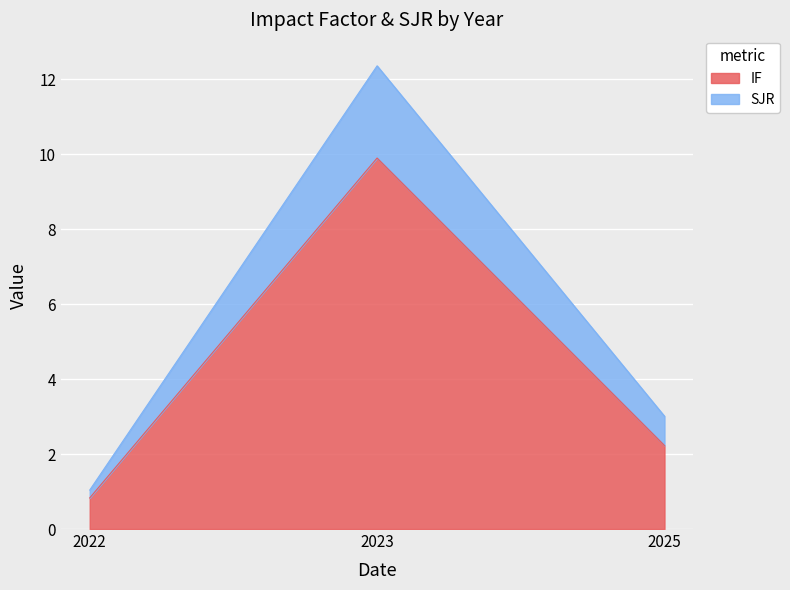

List the series in order of their peak value, highest first.

SJR, IF